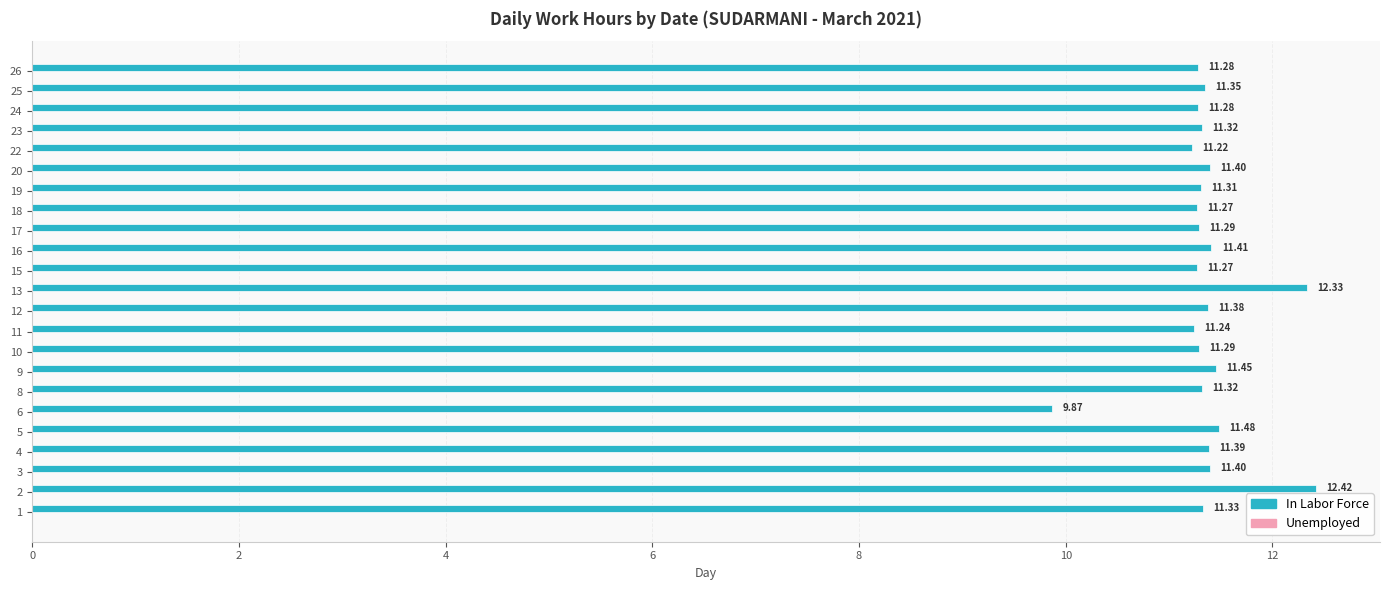

What is the sum of the values at 1 and 11?

22.6